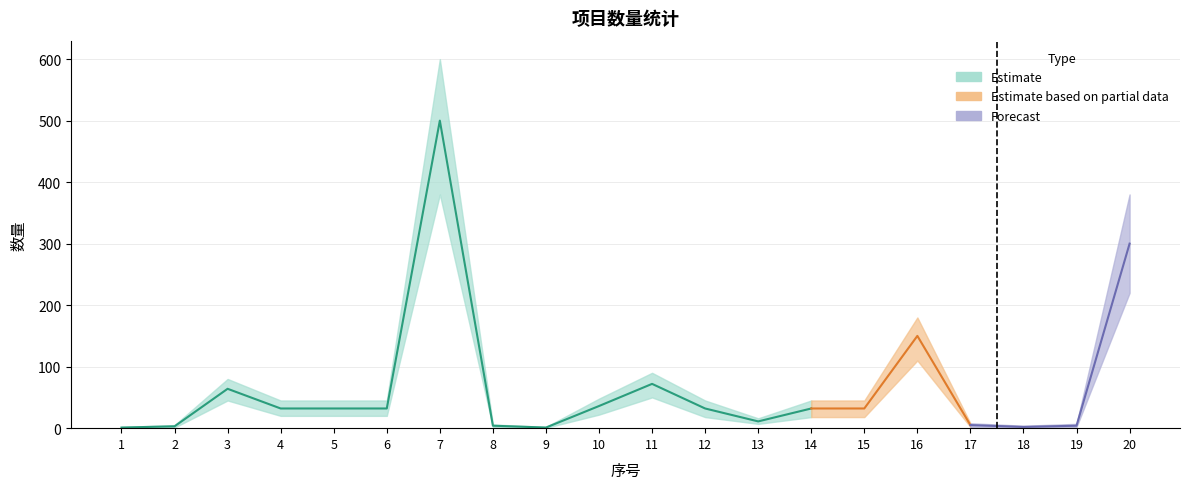

What value does the 数量 series have at 15?

32.0